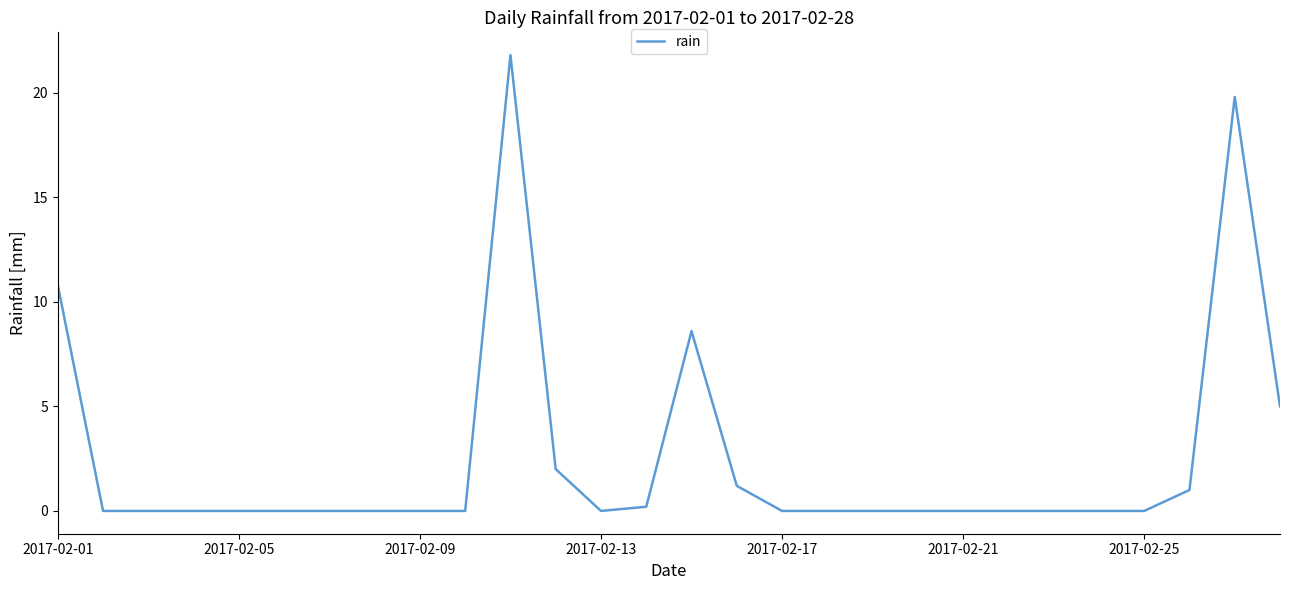

What is the difference between the maximum and minimum values?

21.8